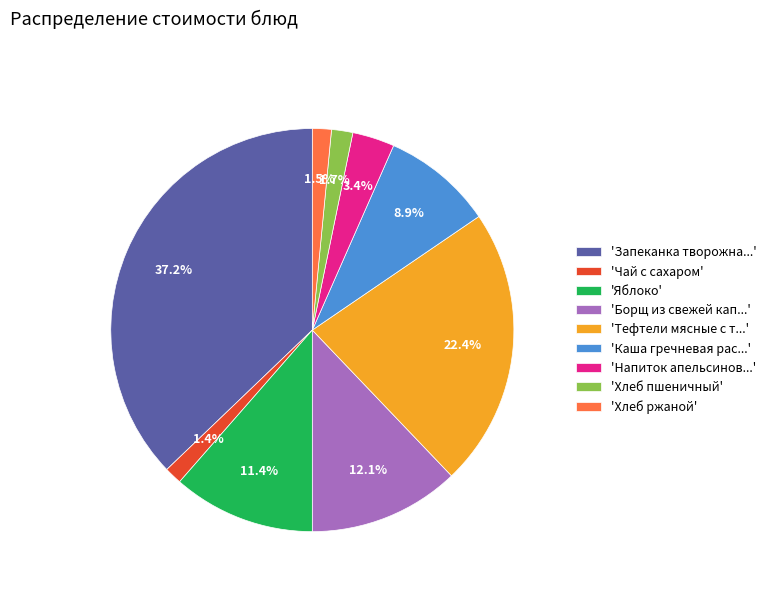

Which slice is the largest?

'Запеканка творожна...'